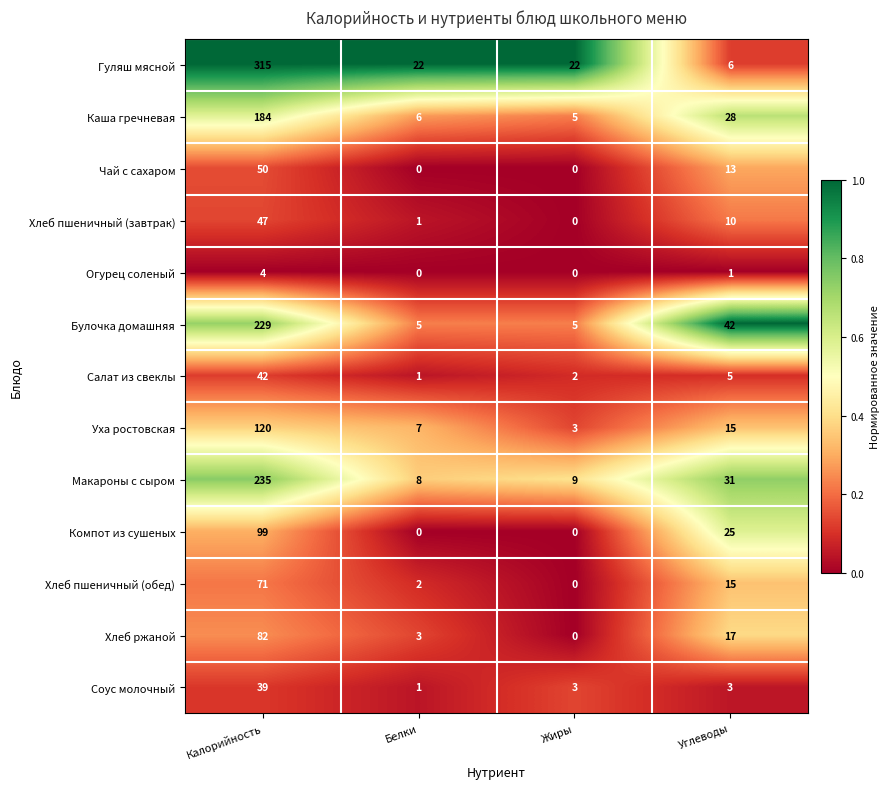

What is the sum of the Каша гречневая values at Жиры and Калорийность?

189